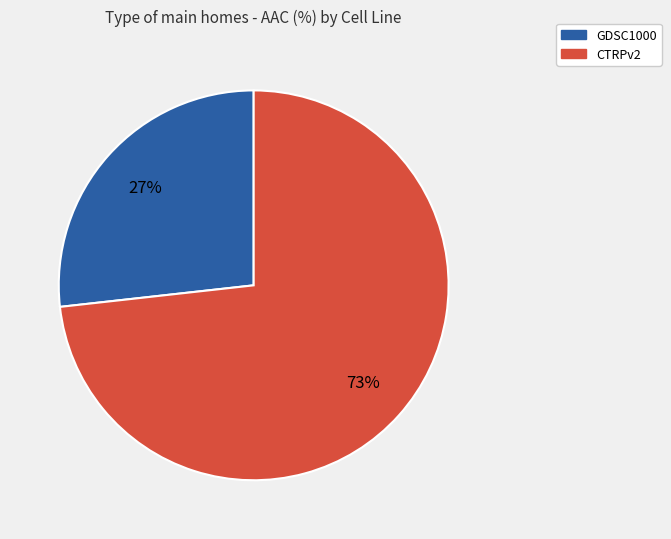

Which category has the biggest portion of the pie?

CTRPv2